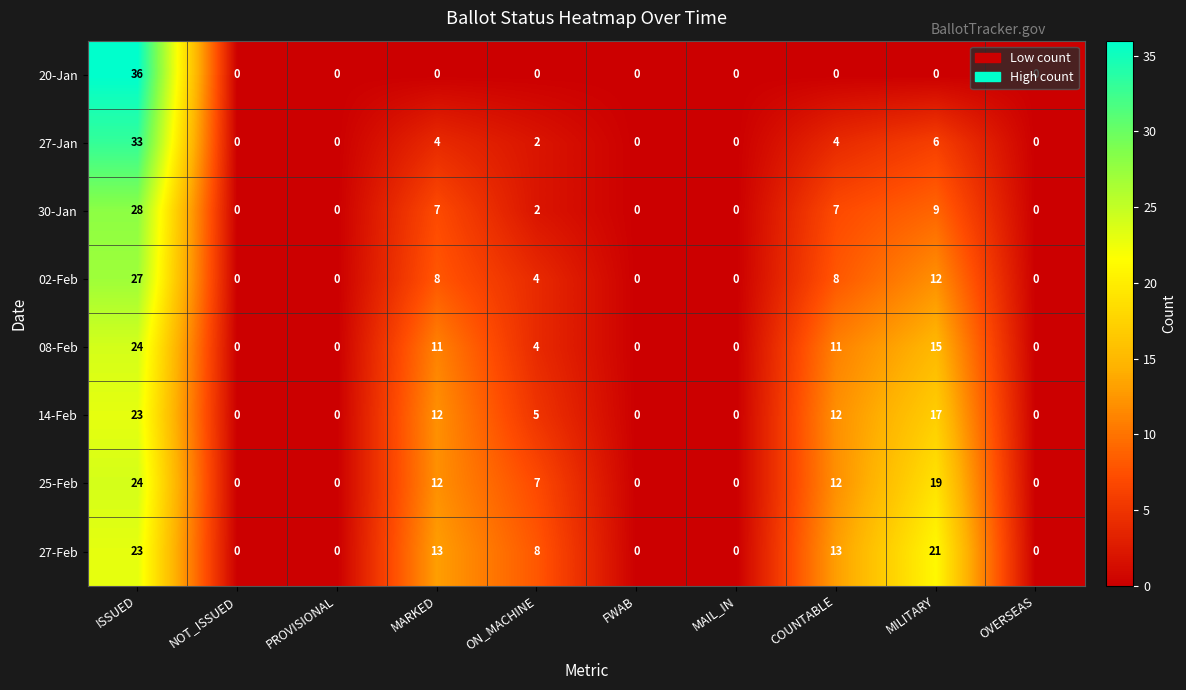

The value of 27-Jan at COUNTABLE is 6. True or false?

False